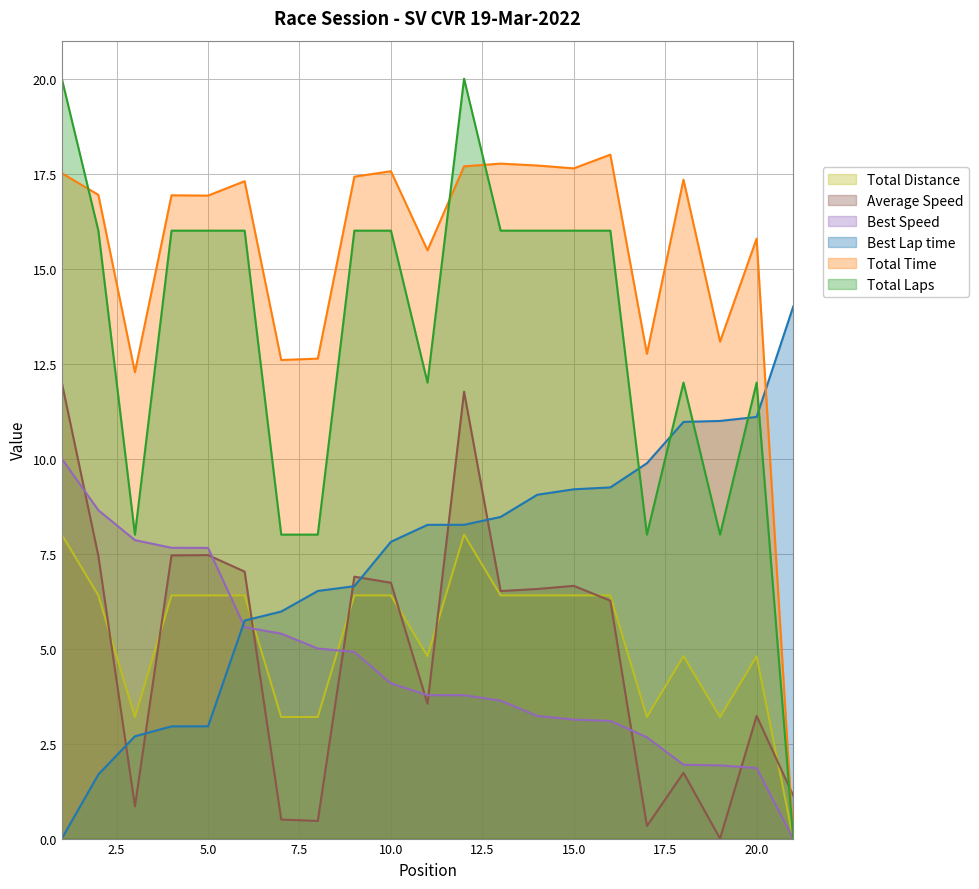

Between which two adjacent categories do Best Speed and Total Laps first intersect?

5 and 6